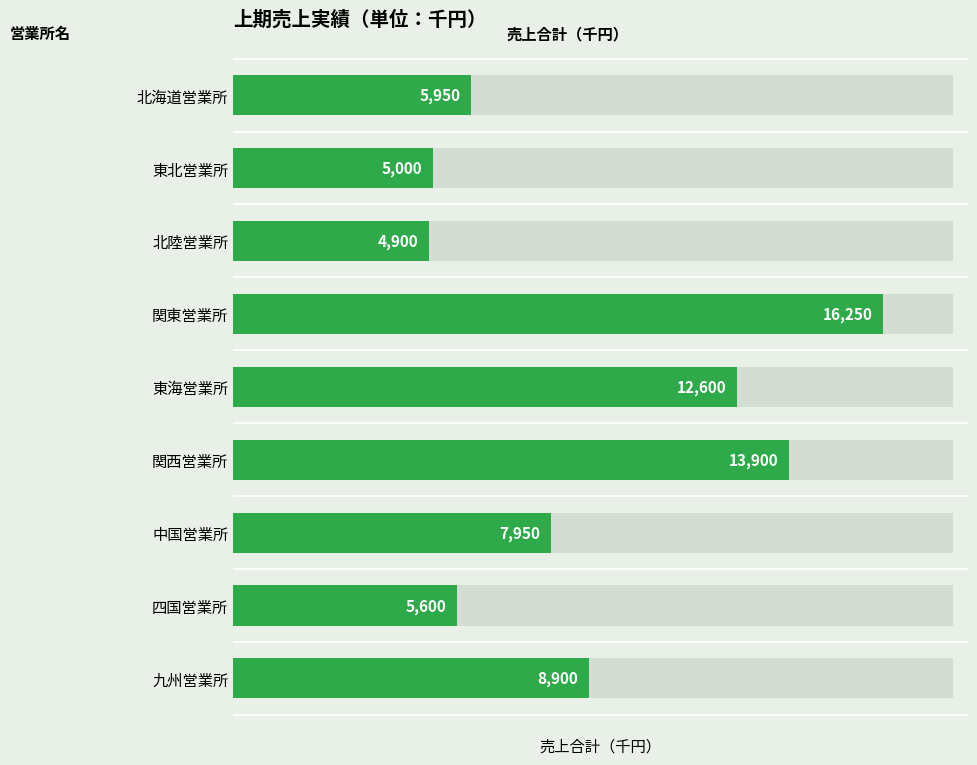

Is it true that the value at 関東営業所 is 16250?

True